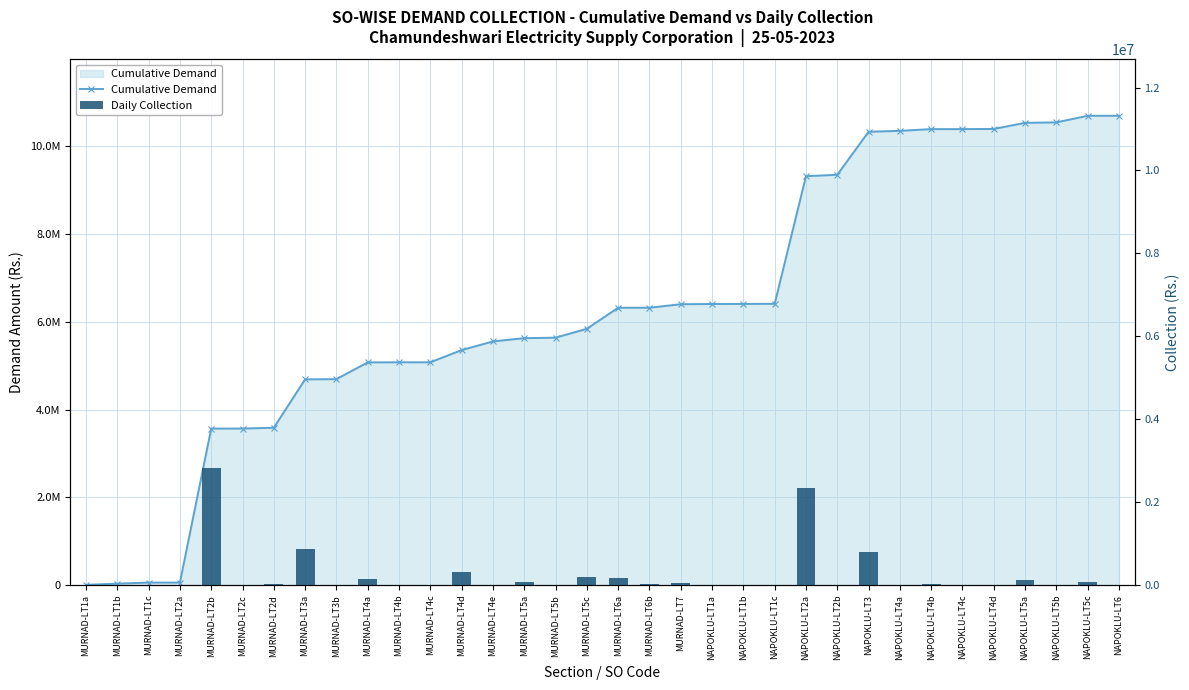

What is the value of the Cumulative Demand bar at the 6th from the left?

3566729.1